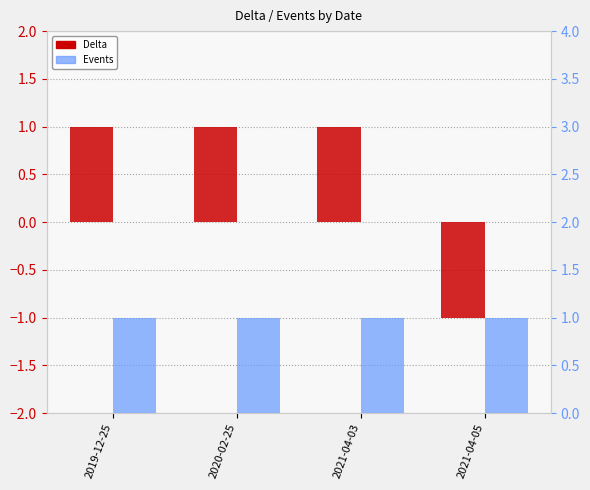

What is the smallest value displayed?

-1